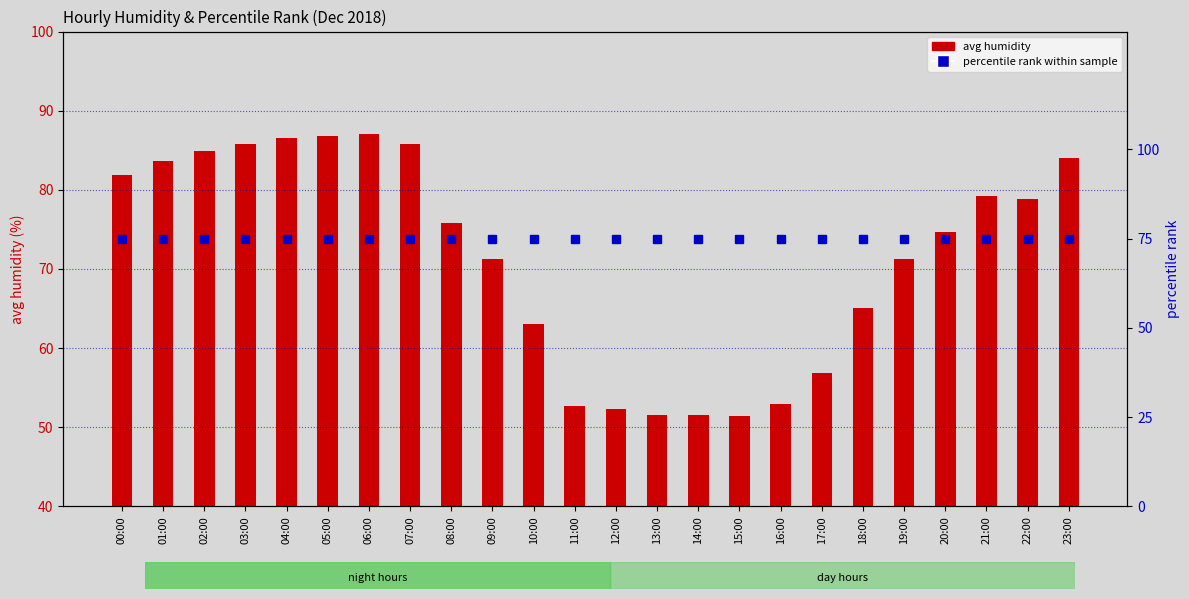

What is the difference between the highest and lowest values at 05:00?

11.8